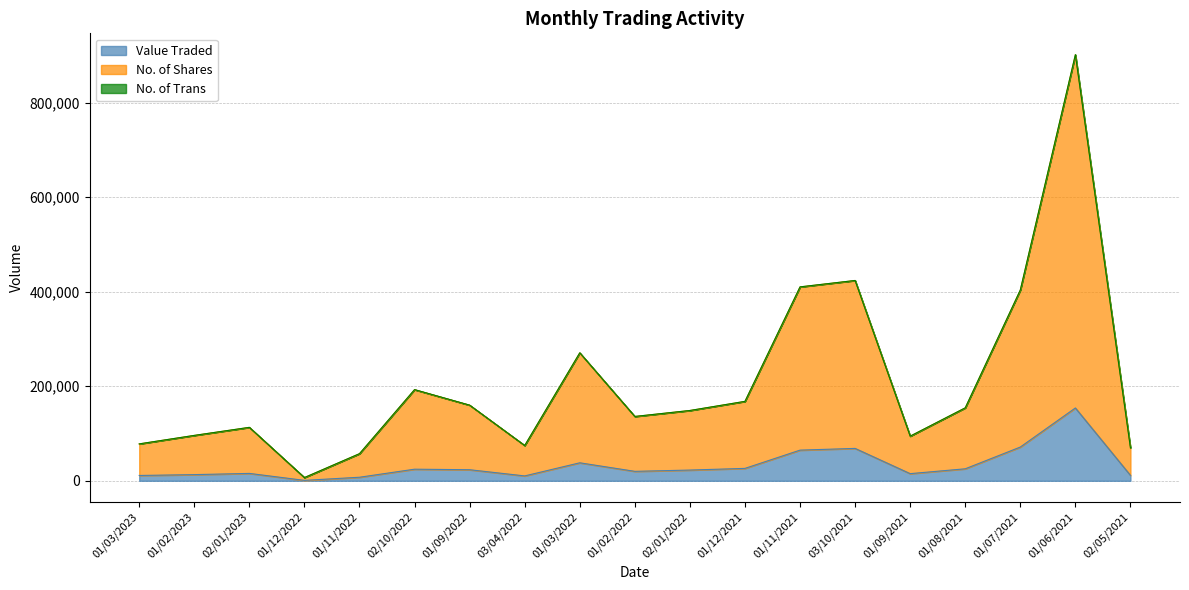

True or false: Value Traded and No. of Shares cross at least once.

False